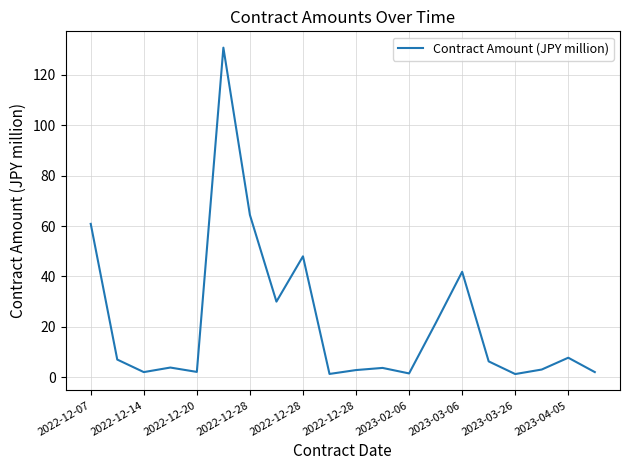

What is the maximum value shown in the chart?

130.7